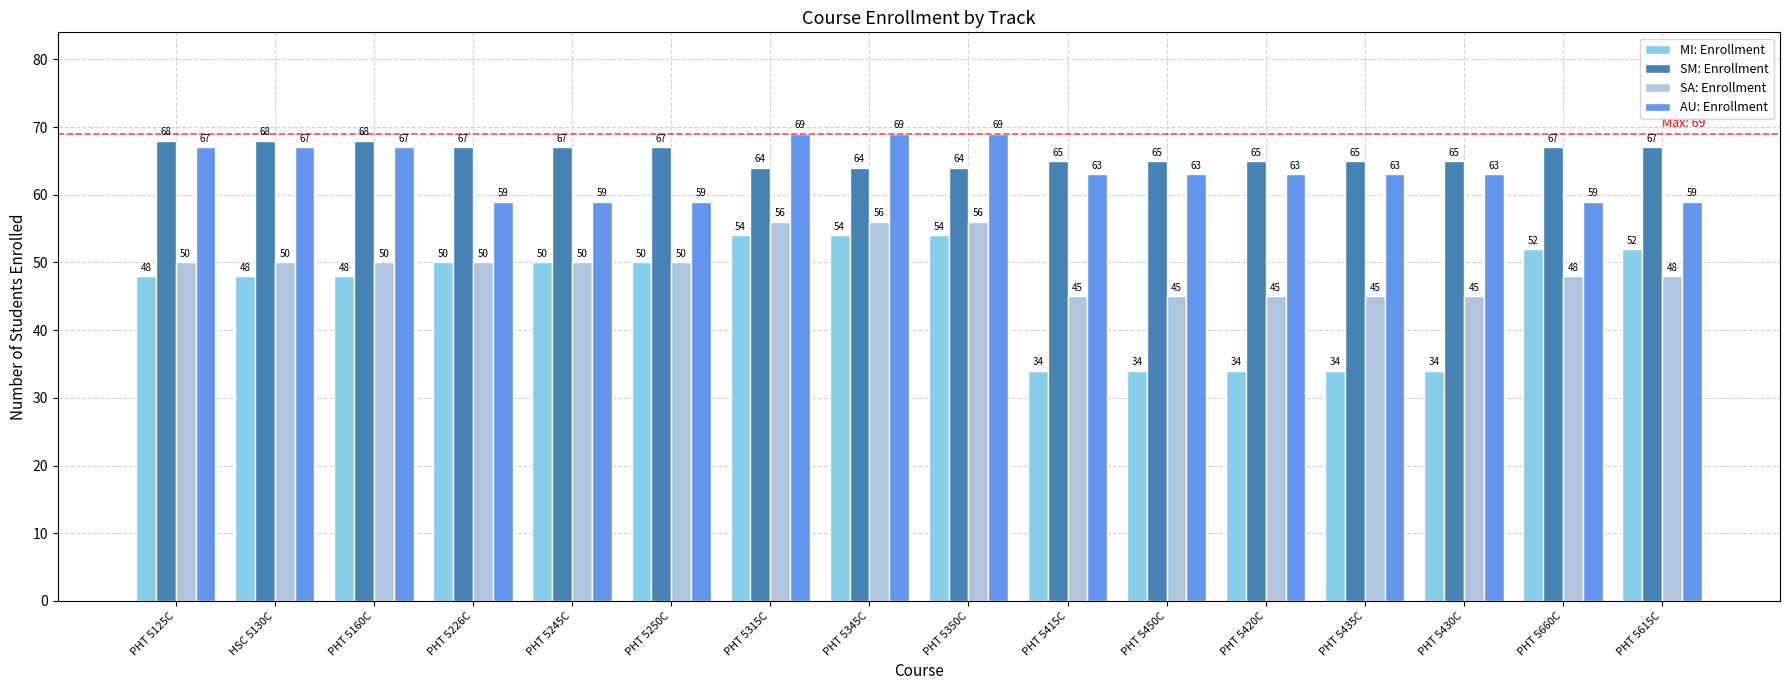

True or false: SA: Enrollment has a value of 75 at PHT 5125C.

False